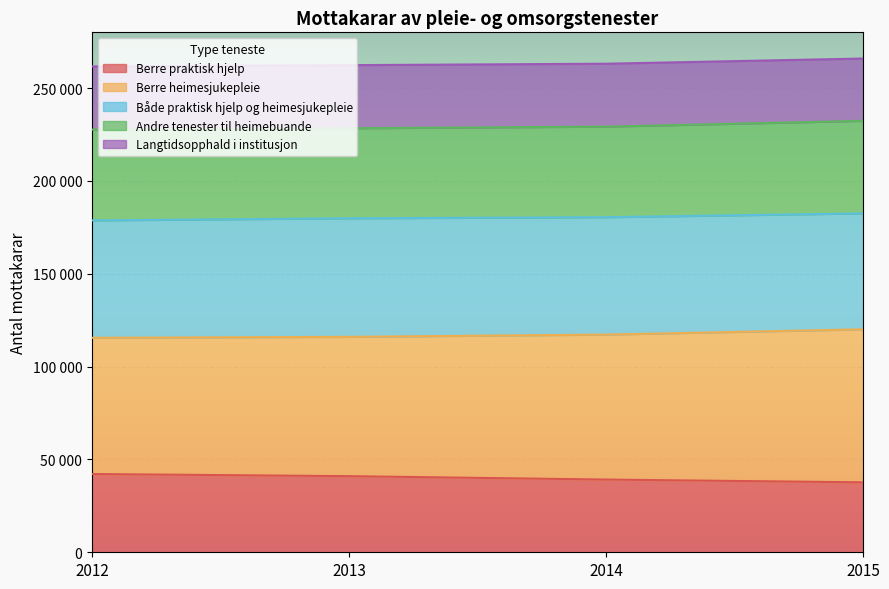

What are all the series names shown in the legend?

Berre praktisk hjelp, Berre heimesjukepleie, Både praktisk hjelp og heimesjukepleie, Andre tenester til heimebuande, Langtidsopphald i institusjon